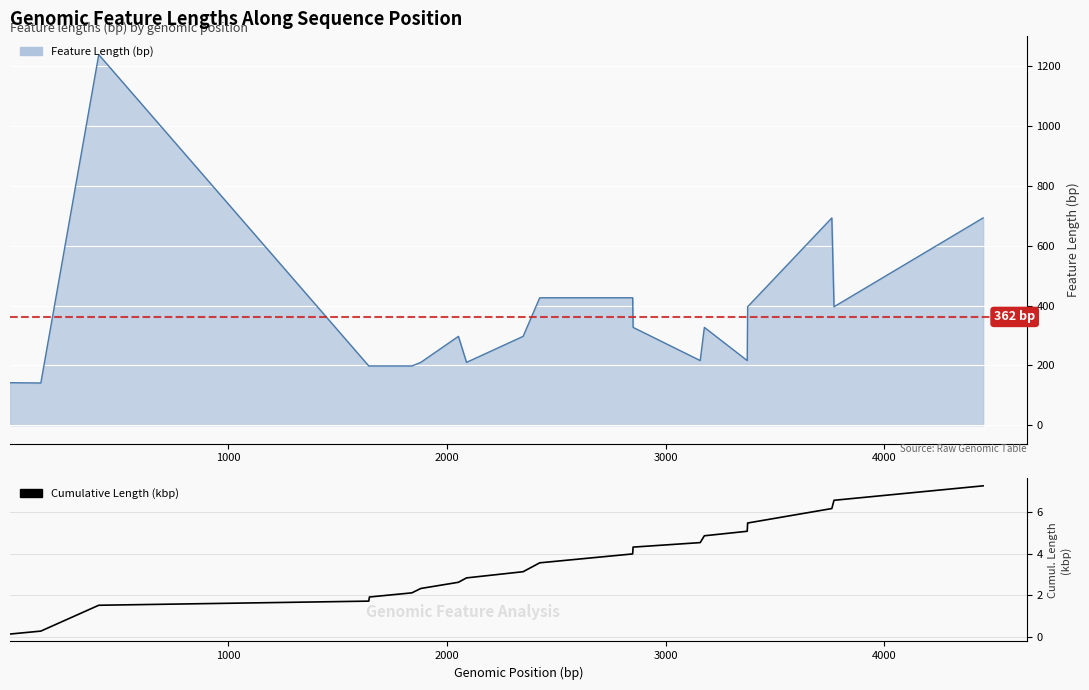

What is the maximum value shown in the chart?

7.2